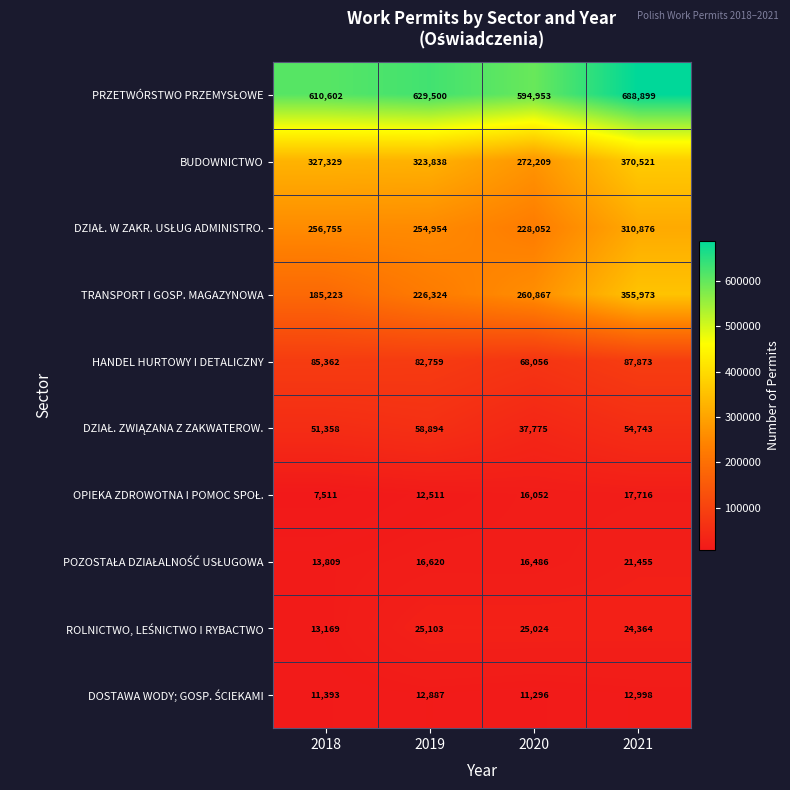

What is the spread (max minus min) of values at 2018?

603091